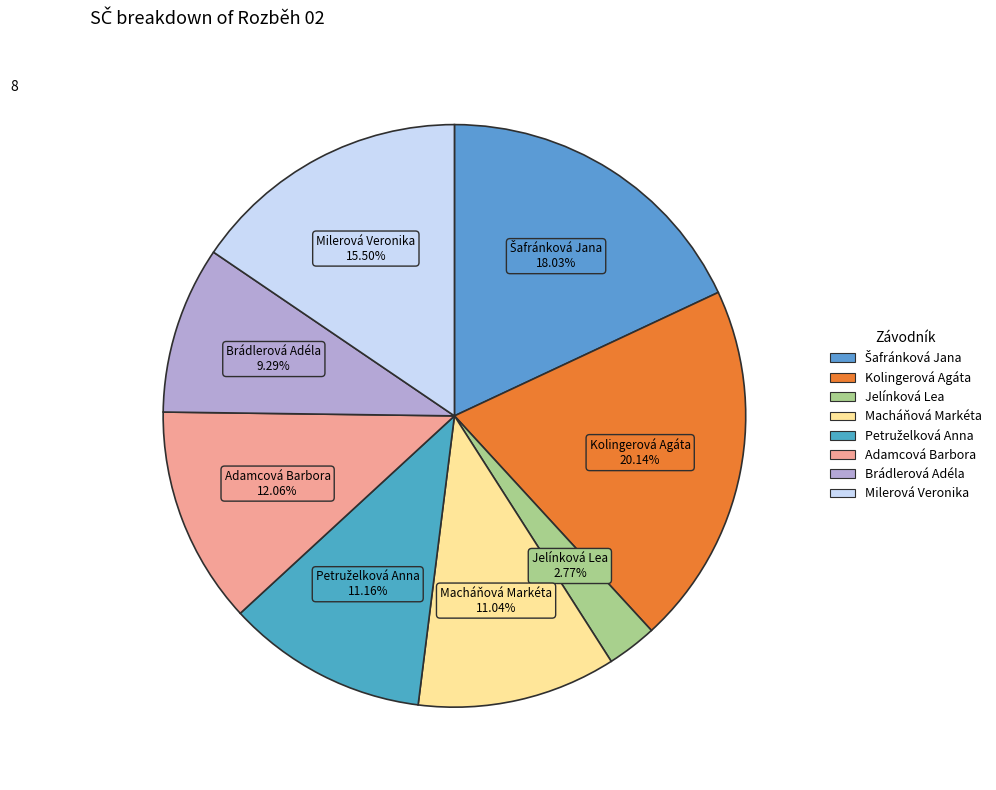

Combined, do Macháňová Markéta and Adamcová Barbora account for over 50%?

No